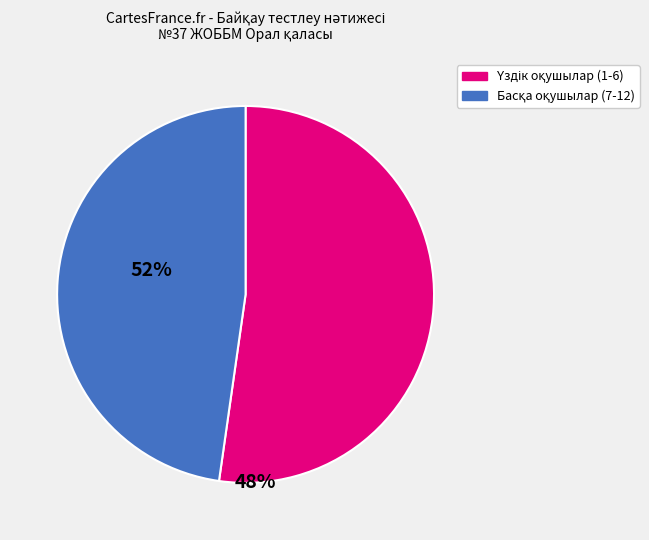

Does any single category account for the majority?

Yes